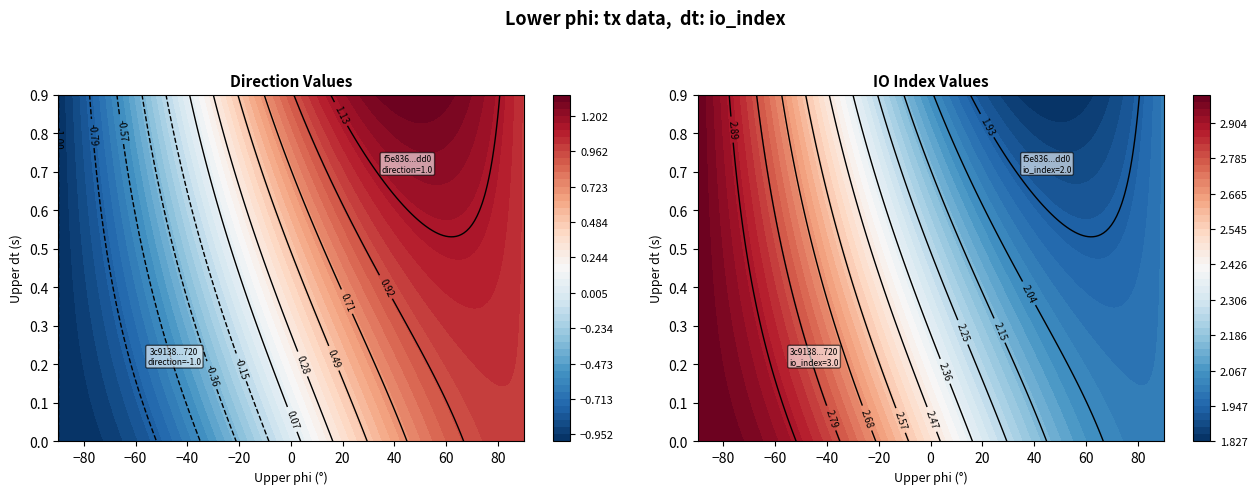

Is the value of 3c9138d261eeb90198f7ed52b31d2b616491720 at io_index greater than the value of f5e83685148817a35b4ab8d068b61076a99bdd0 at direction?

Yes